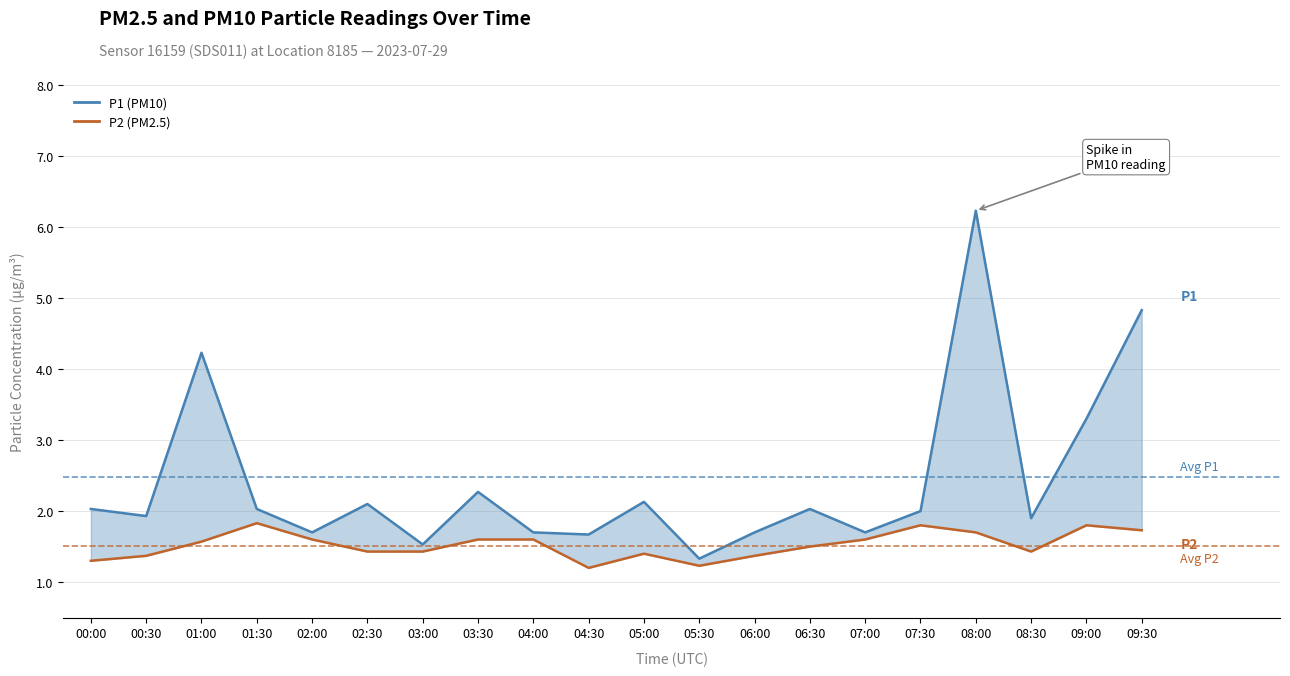

Which has a higher value, 03:00 or 08:30?

08:30